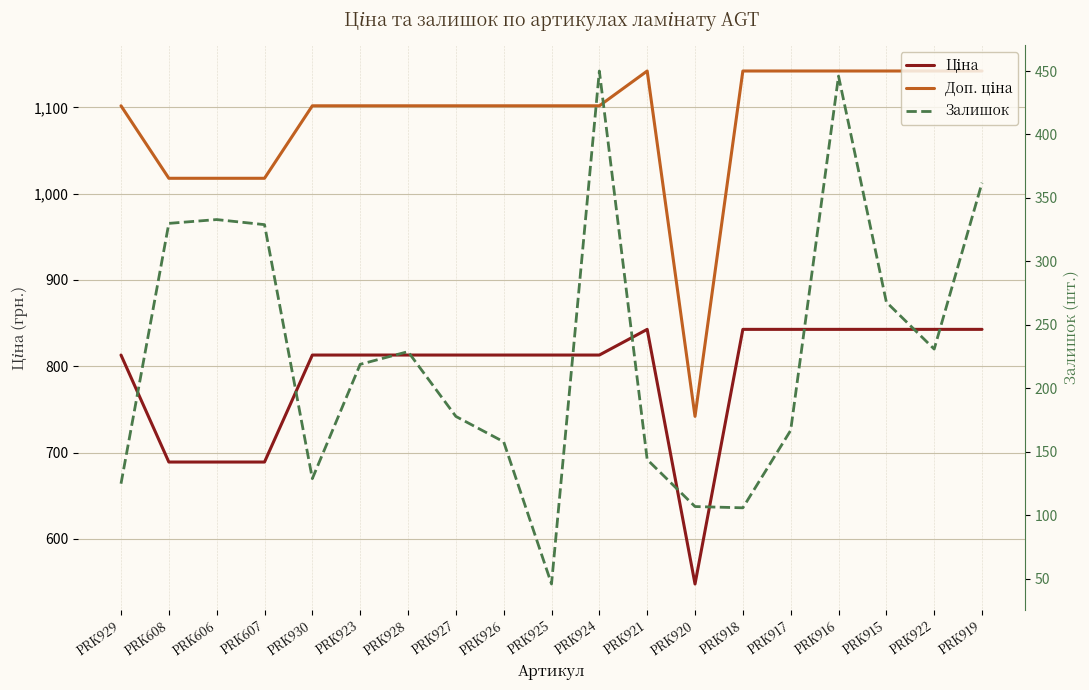

The value of Ціна at PRK915 is 481.8. True or false?

False